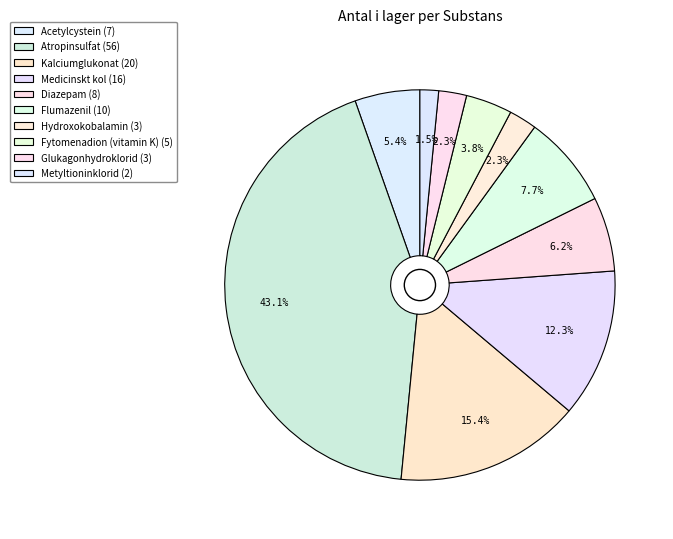

What is the change in value from Medicinskt kol to Glukagonhydroklorid?

-13